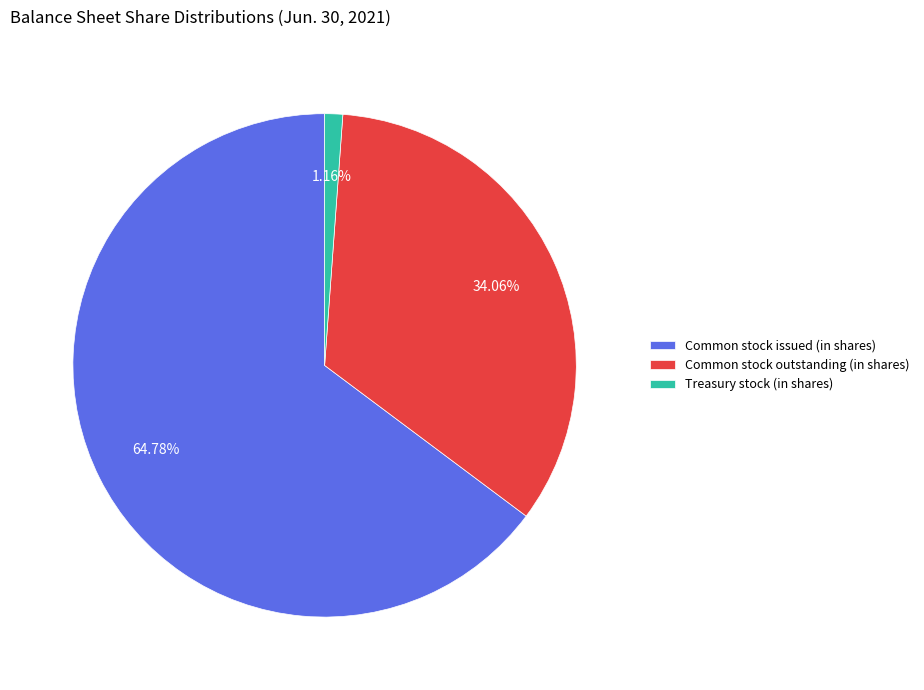

Which slice represents more than half of the pie?

Common stock issued (in shares)